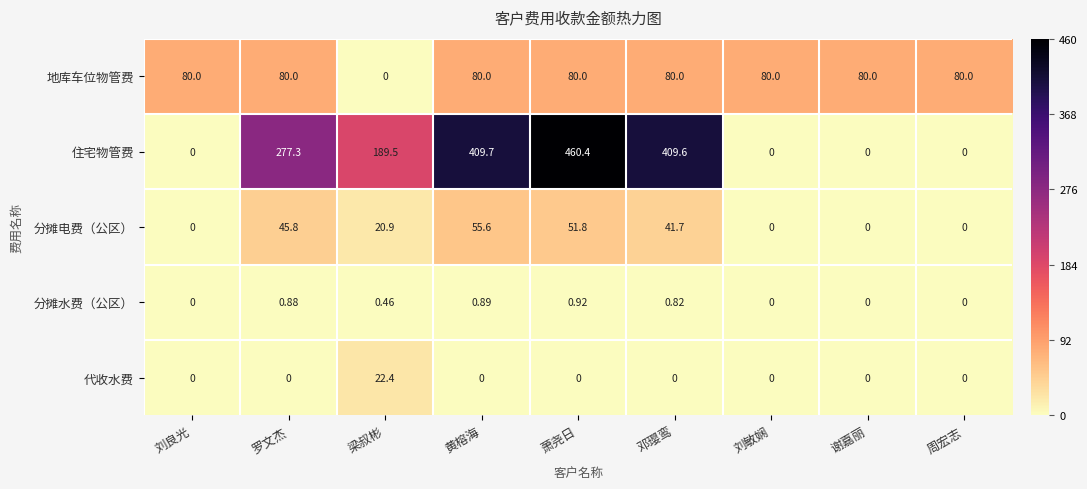

Which category has the highest value across all series?

萧尧日